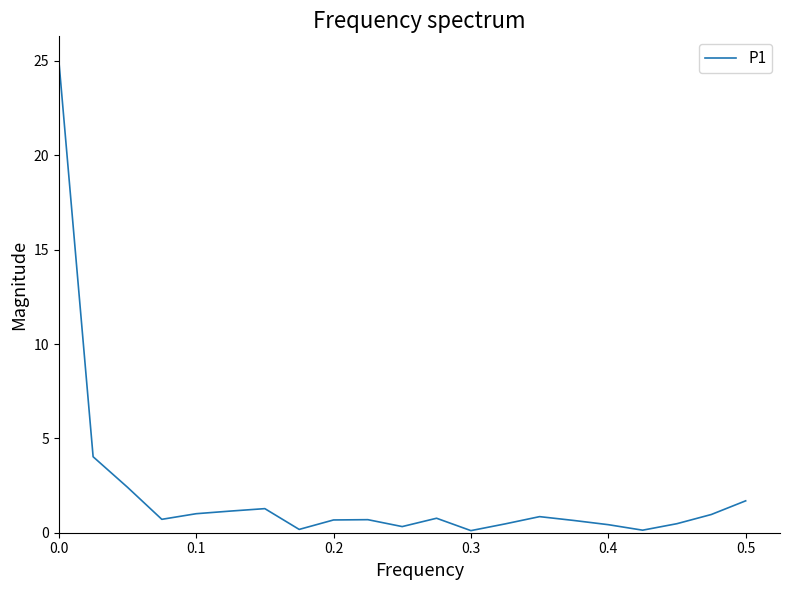

What is the difference between the maximum and minimum values?

24.9